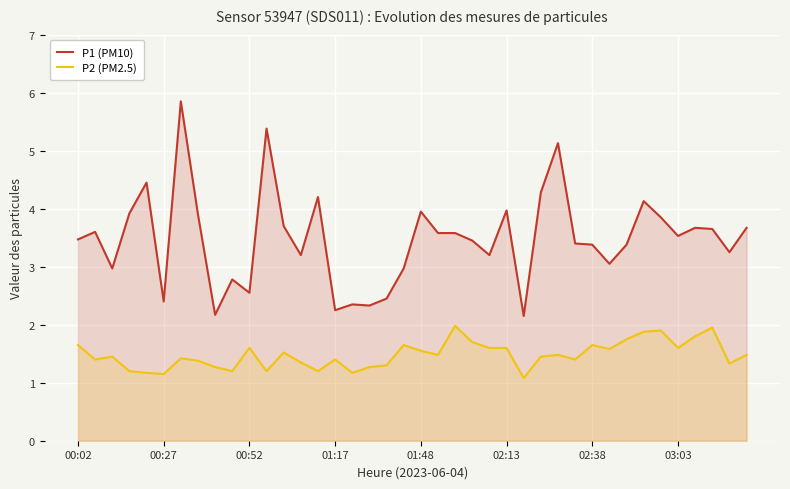

Where is P2 (PM2.5) nearest to the value 1?

26